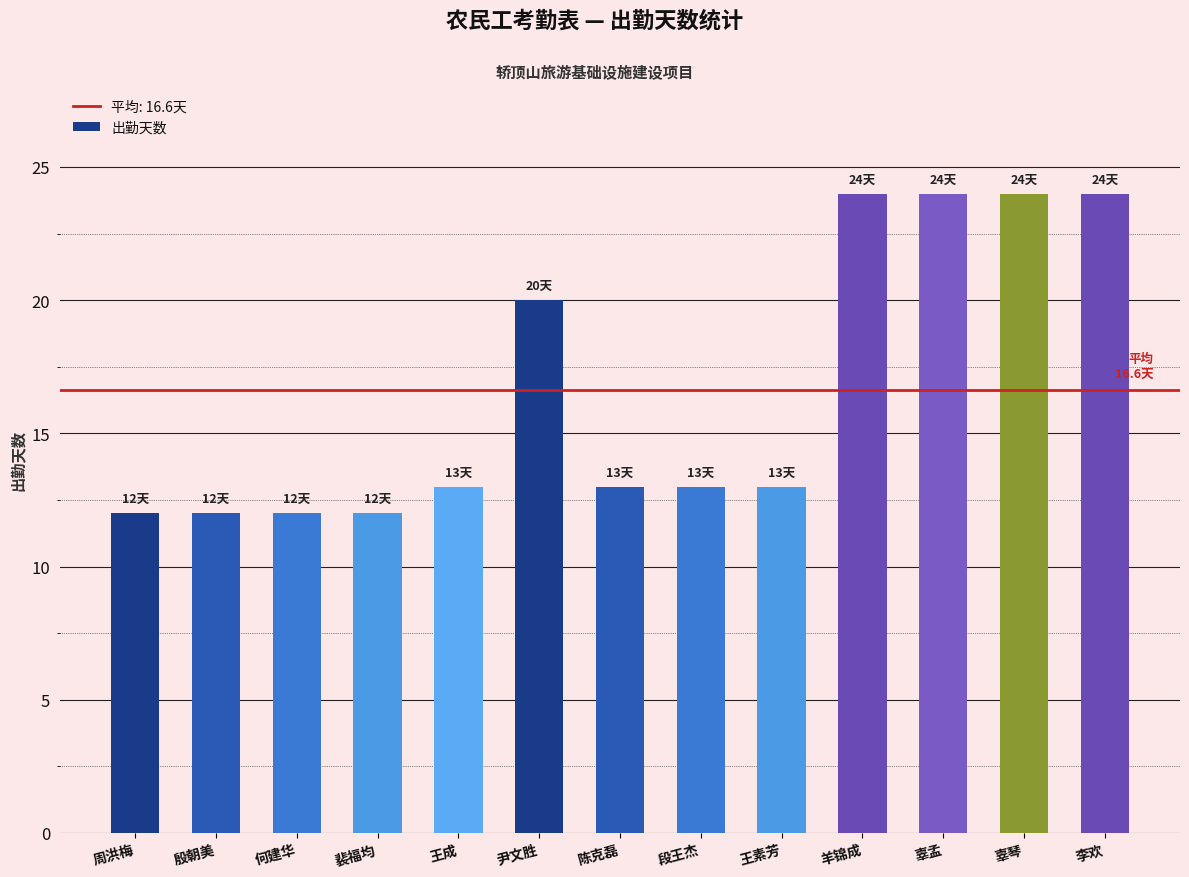

What is the label of the 11th bar from the right?

何建华